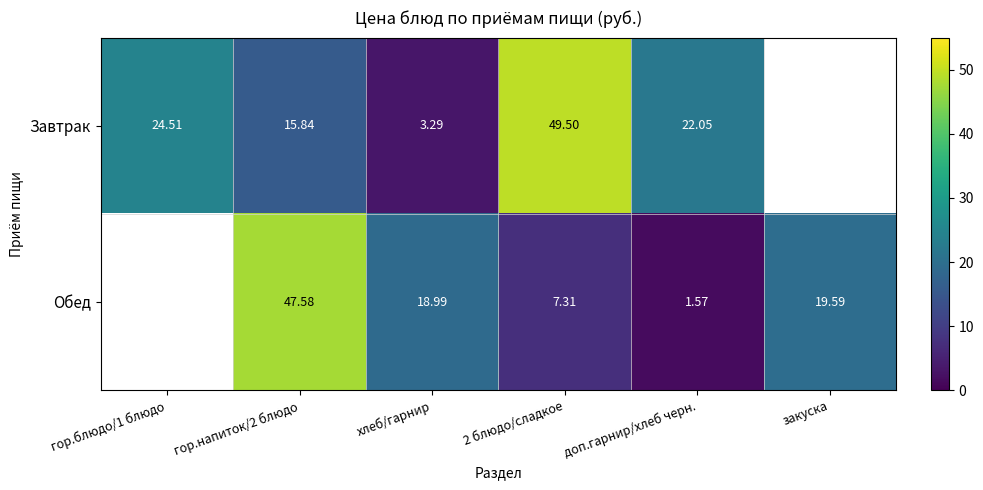

What is the spread (max minus min) of values at доп.гарнир/хлеб черн.?

20.5